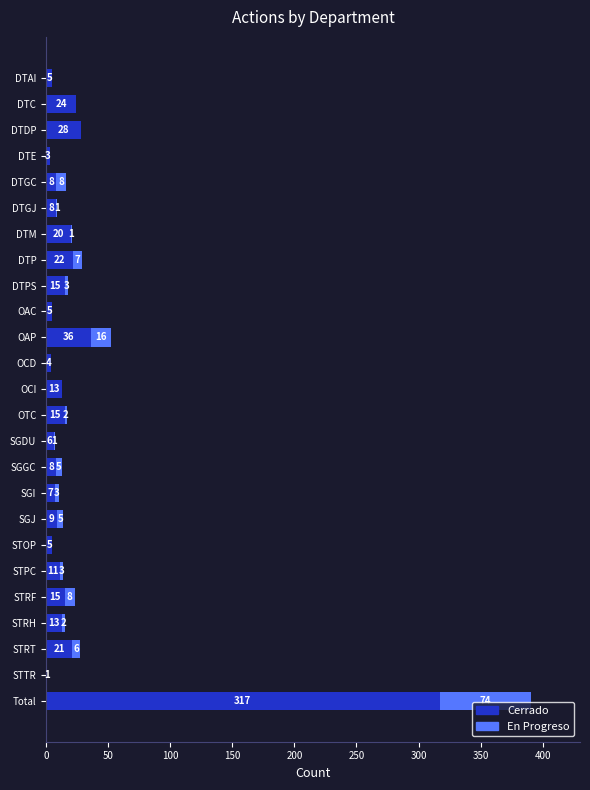

Read the Cerrado value at SGGC, to the nearest 5.

10